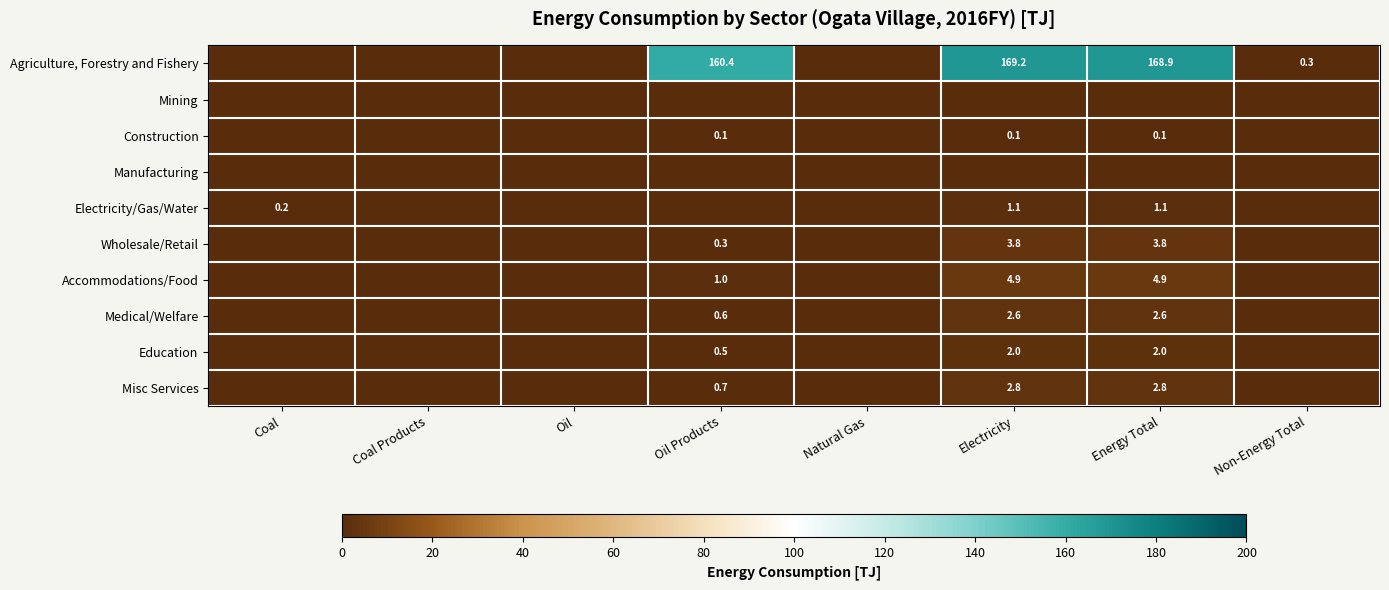

At which category does the chart reach its minimum across all series?

Coal